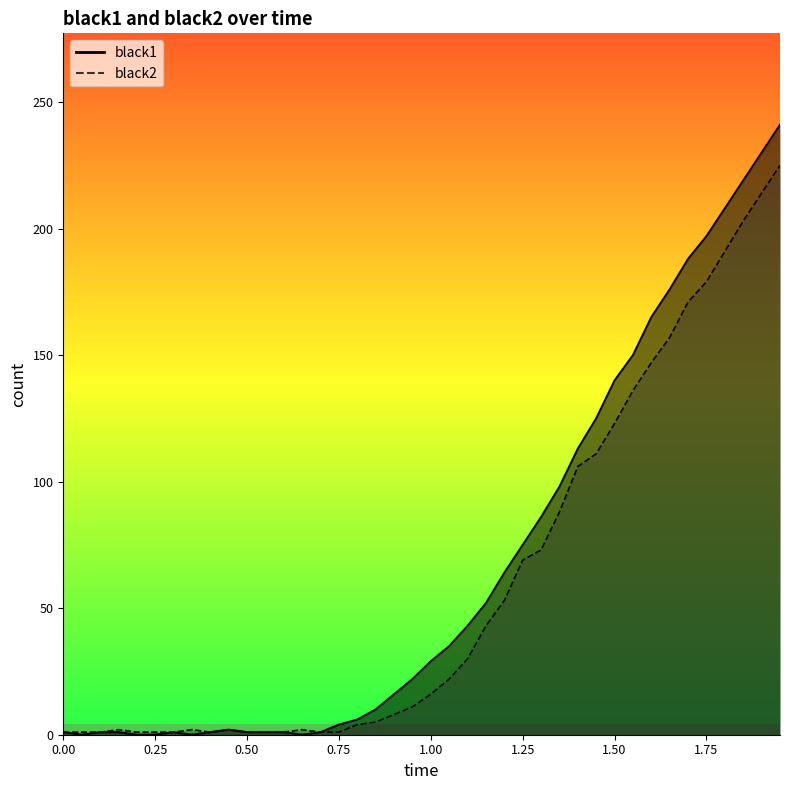

True or false: black2 and black1 cross at least once.

False